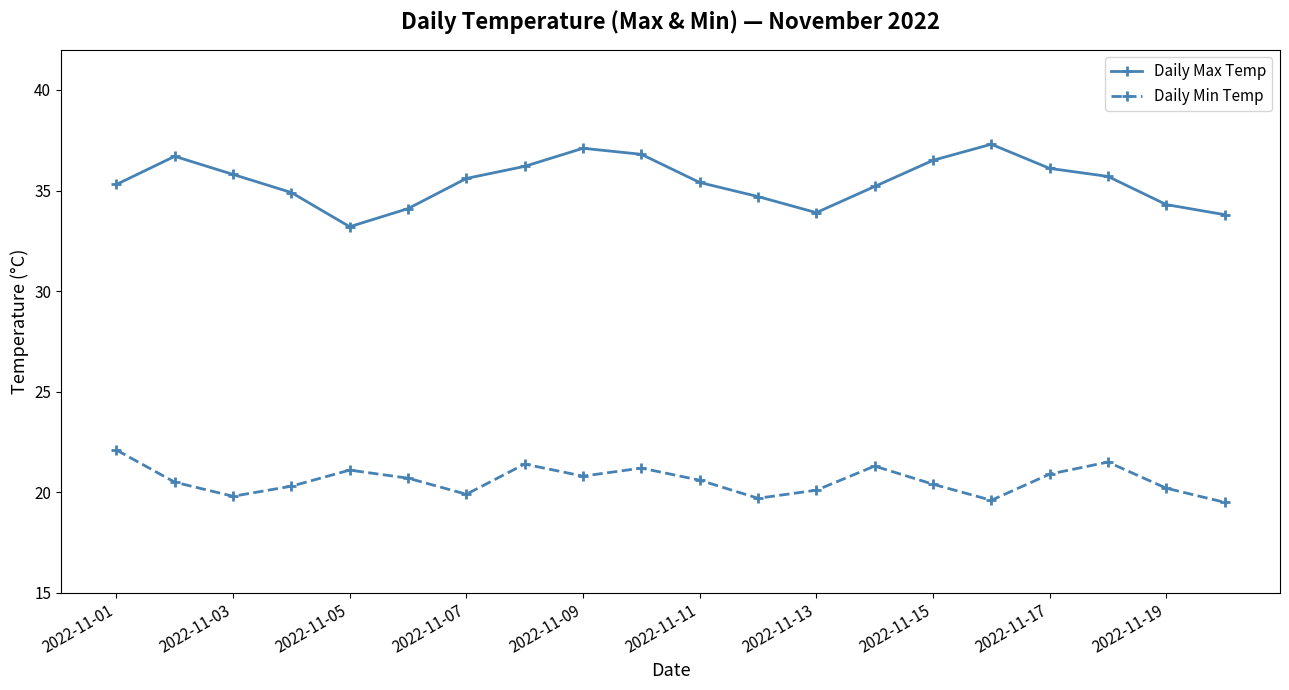

What is the difference between the second highest and second lowest values in the Daily Max Temp series?

3.3